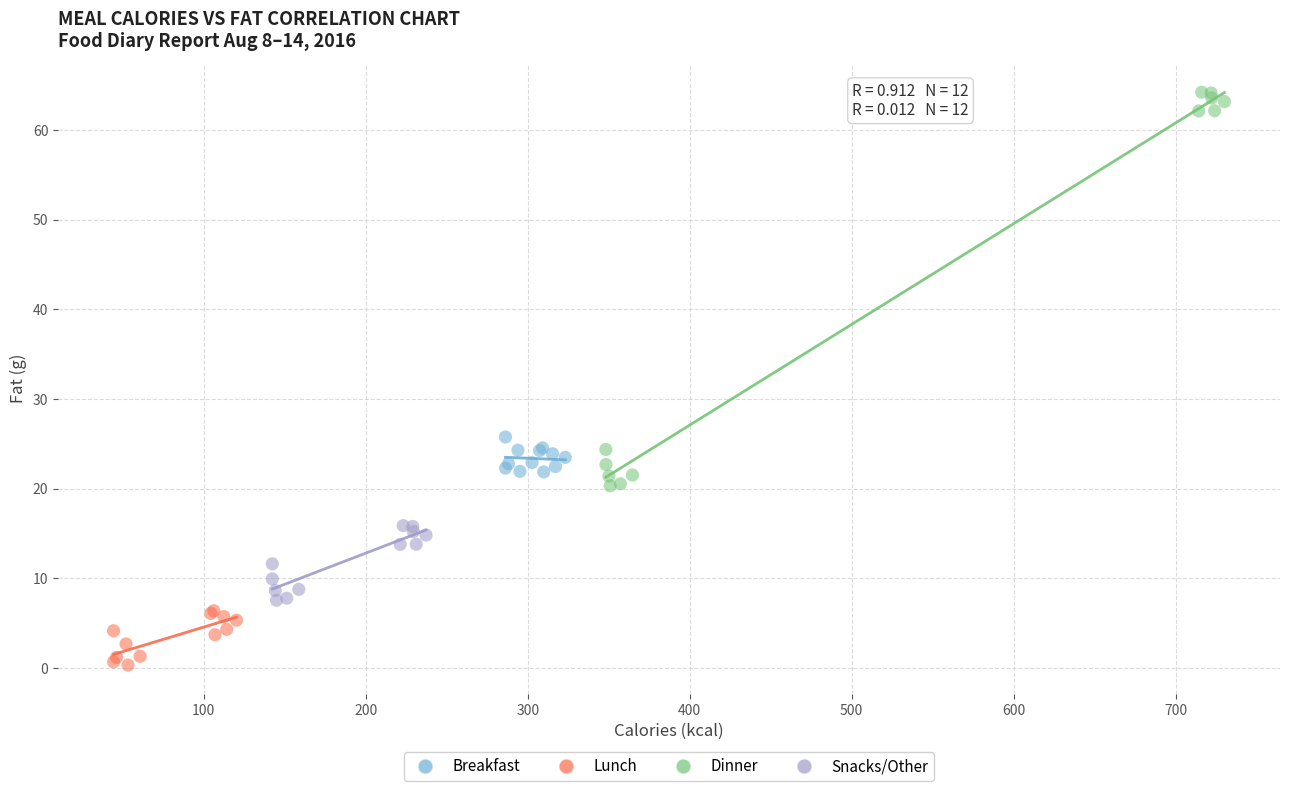

Which series reaches the maximum Y coordinate?

Dinner